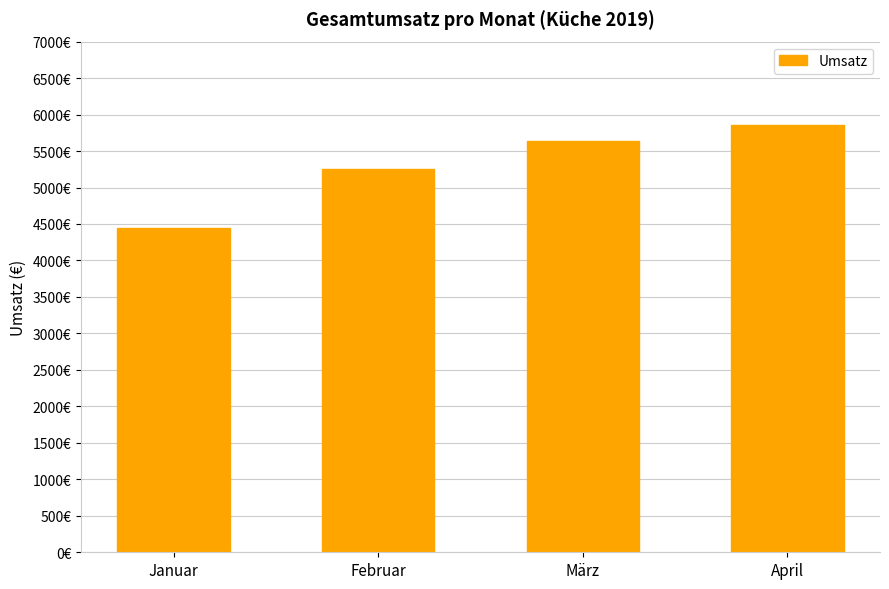

What is the value of the 3rd bar from the left?

5635.6